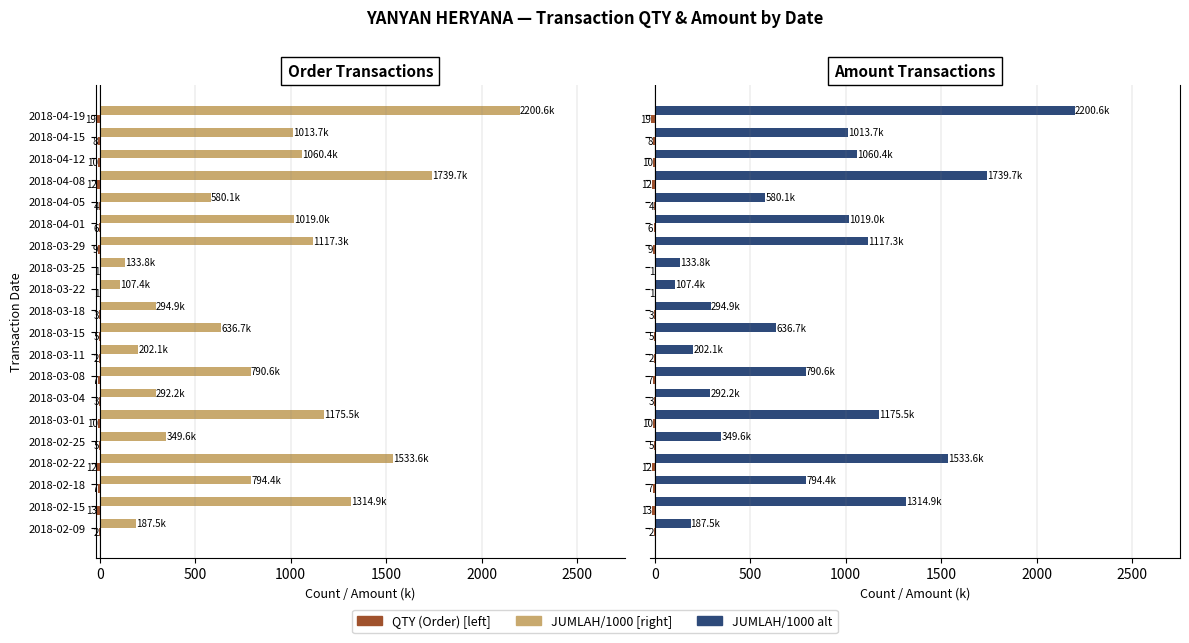

List the series in order of their peak value, highest first.

JUMLAH (Order), JUMLAH (k), QTY (Order)